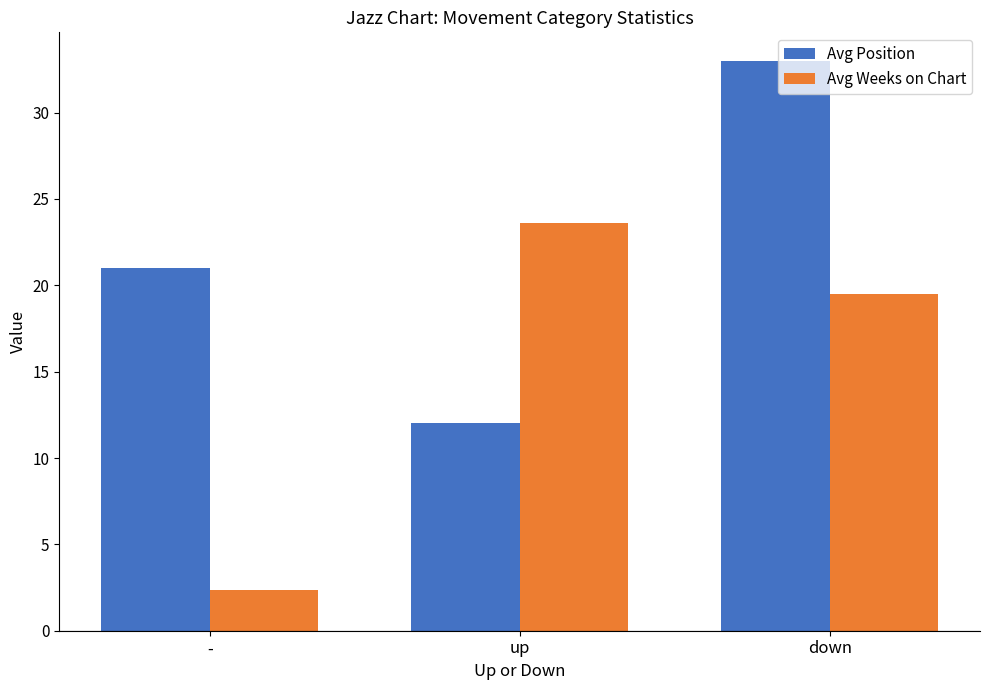

Rank the categories by Avg Weeks on Chart value from lowest to highest.

-, down, up